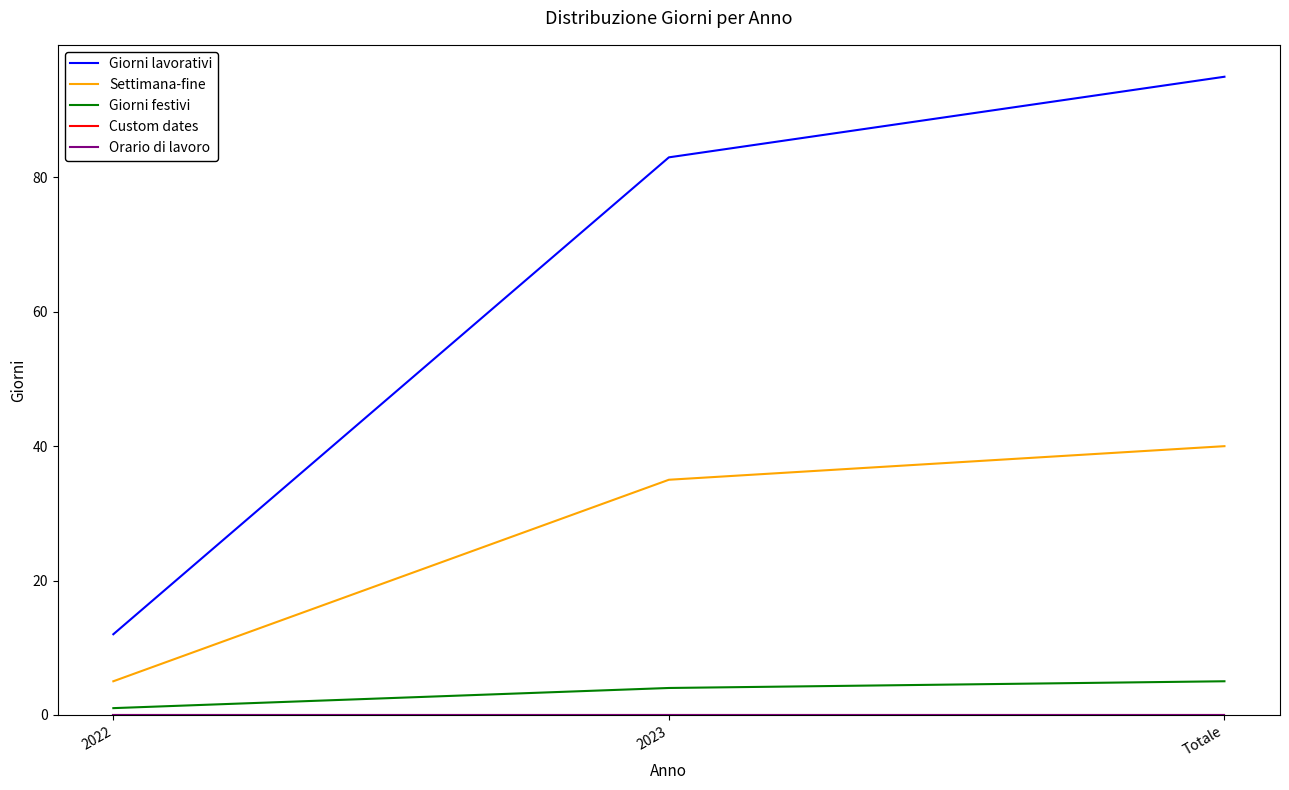

Reading right to left, transcribe all the data shown in this chart.

Giorni lavorativi: 95	83	12
Settimana-fine: 40	35	5
Giorni festivi: 5	4	1
Custom dates: 0	0	0
Orario di lavoro: 0	0	0